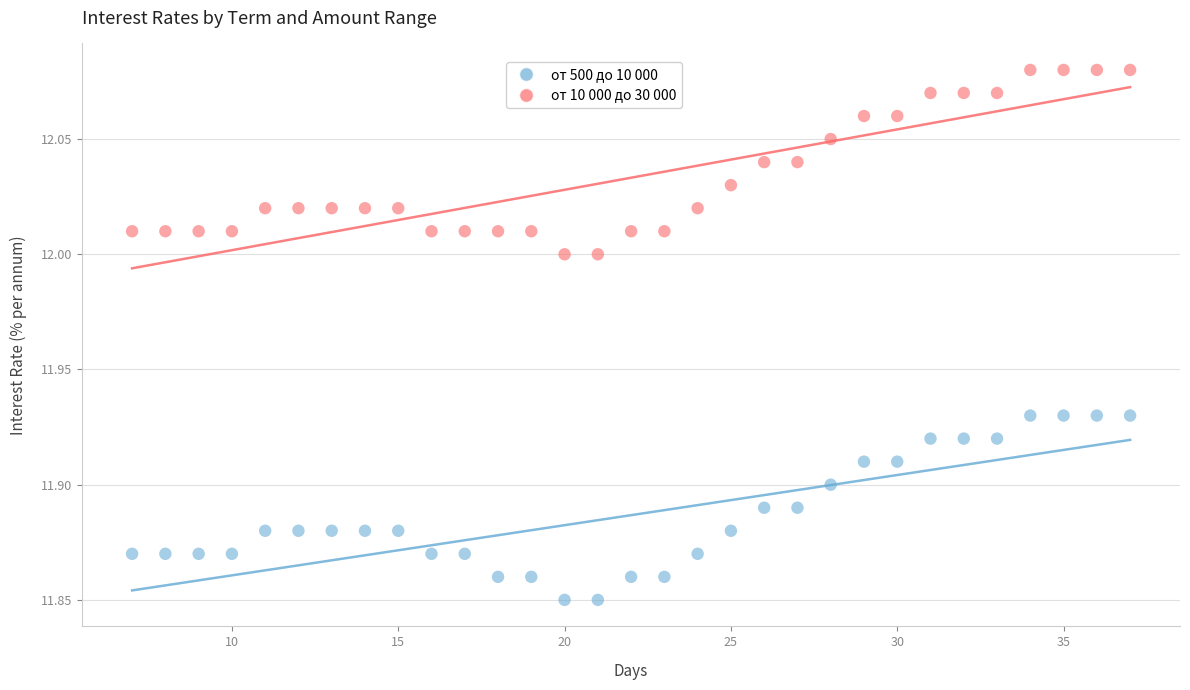

Across all data points, what is the range of X values (max minus min)?

30.0